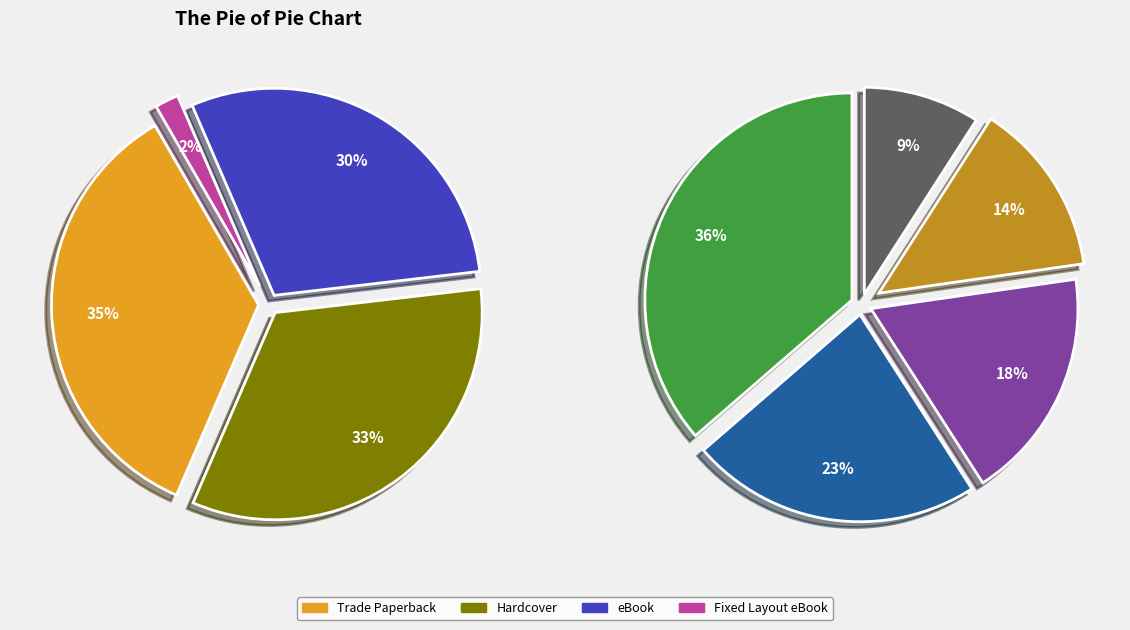

True or false: Hardcover accounts for 41% of the total.

False